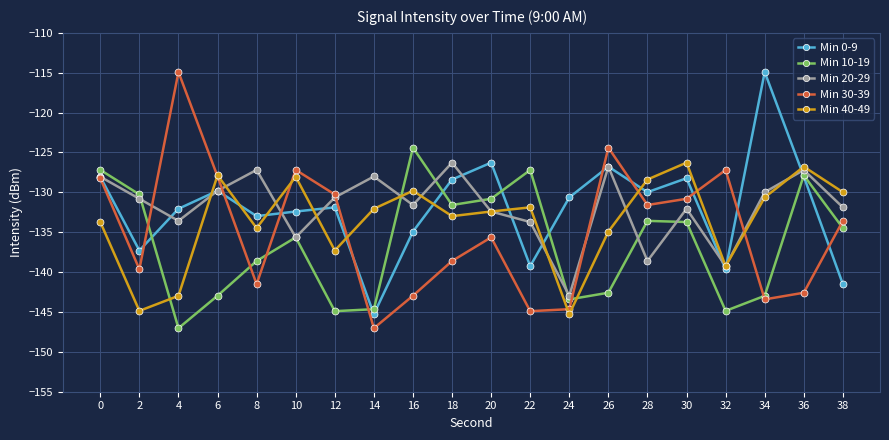

At which category does Min 10-19 reach its first local peak?

10